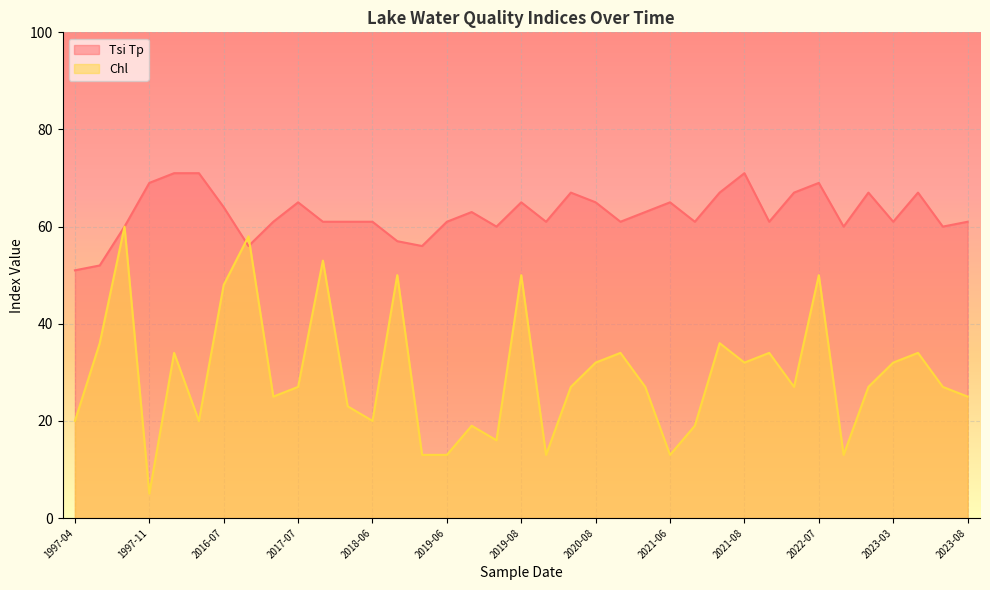

Where does the Chl series first go above 27?

1997-07